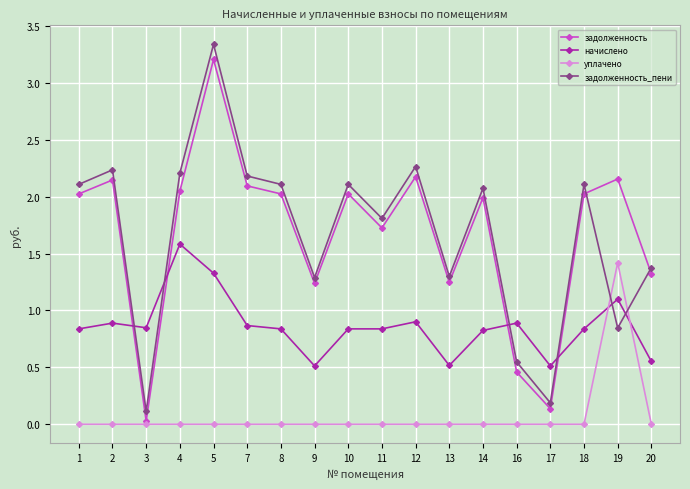

Which category has the highest value in the уплачено series?

19